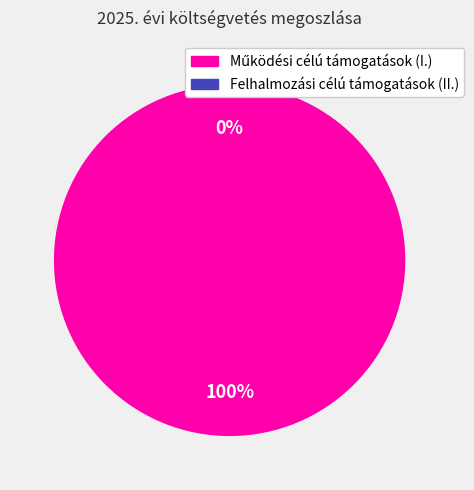

Is it true that Működési célú támogatások (I.) is 100% of the pie?

True